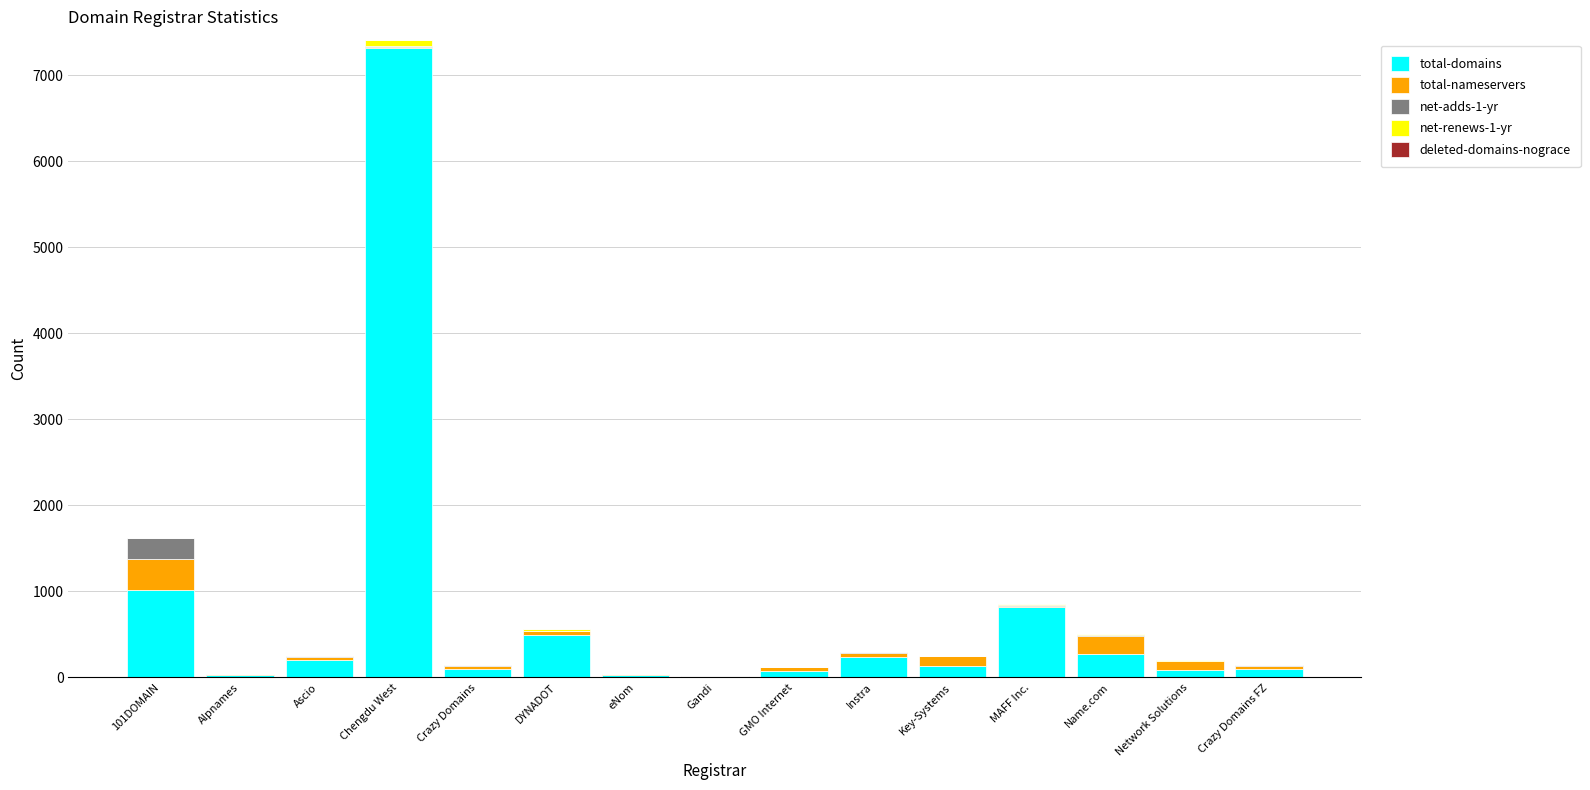

What is the highest value of the total-domains series?

7316